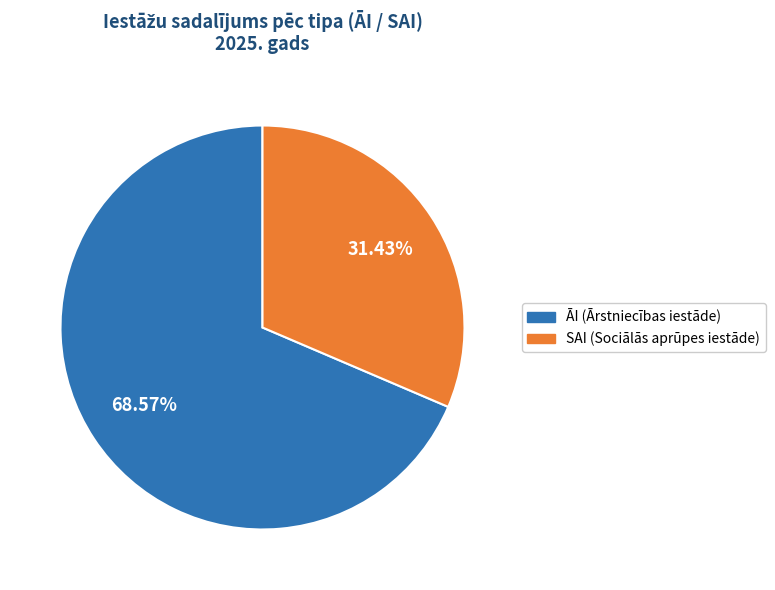

Approximately how many times larger is the value at SAI compared to ĀI?

0.5